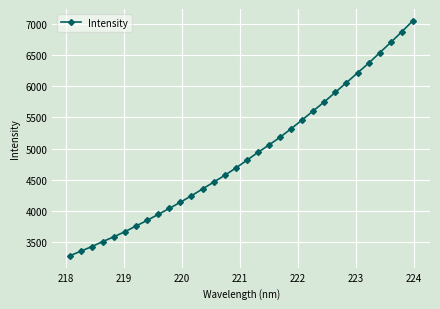

What is the sum of all values?

156660.6